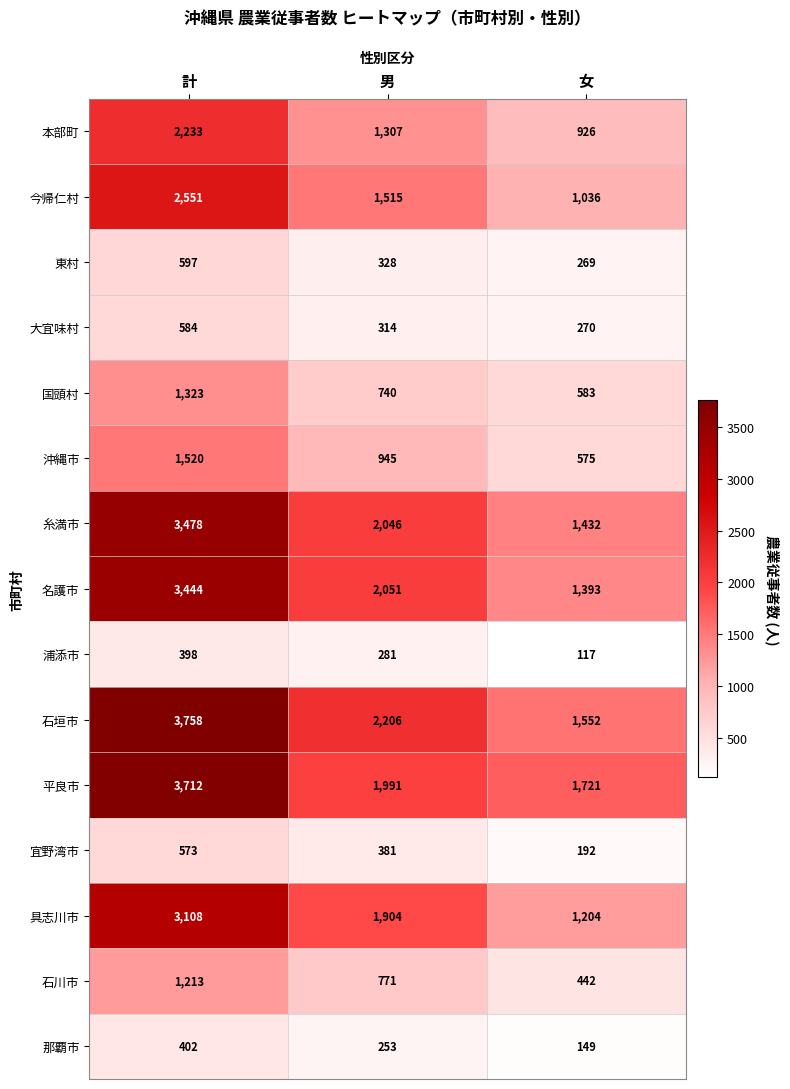

At 女, list the series in order from smallest to largest.

浦添市, 那覇市, 宜野湾市, 東村, 大宜味村, 石川市, 沖縄市, 国頭村, 本部町, 今帰仁村, 具志川市, 名護市, 糸満市, 石垣市, 平良市